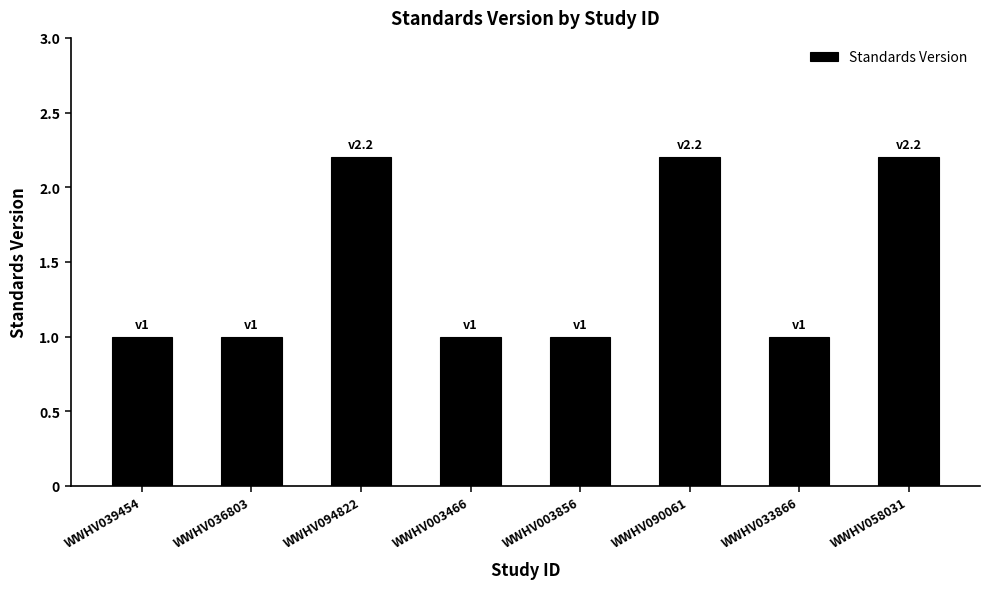

The value at WWHV003466 is 1.0. True or false?

True